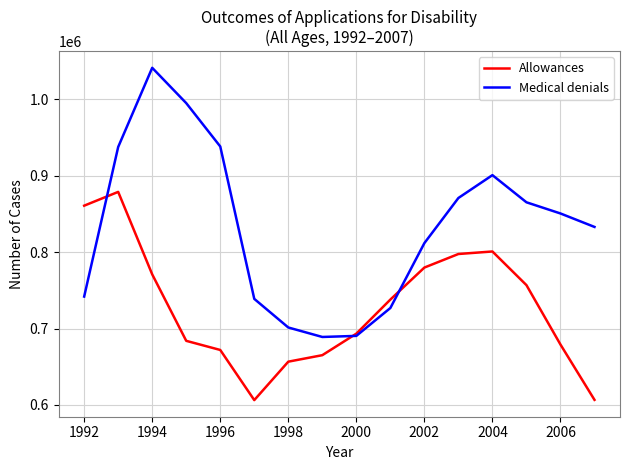

How many interior local valleys does the Medical denials series have?

1